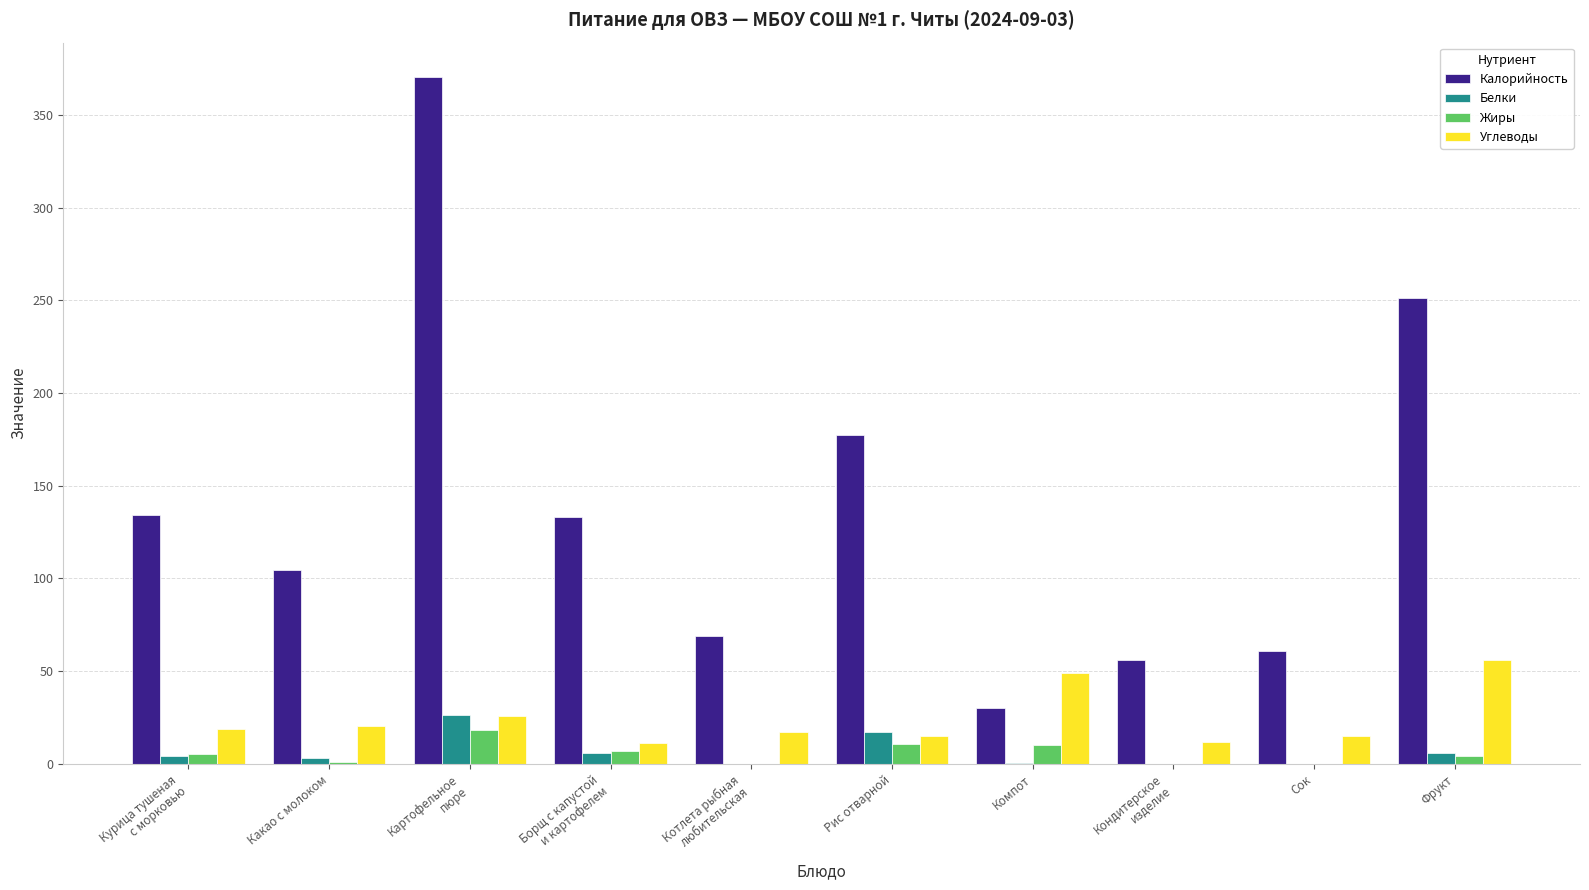

What is the maximum value for Калорийность?

370.5